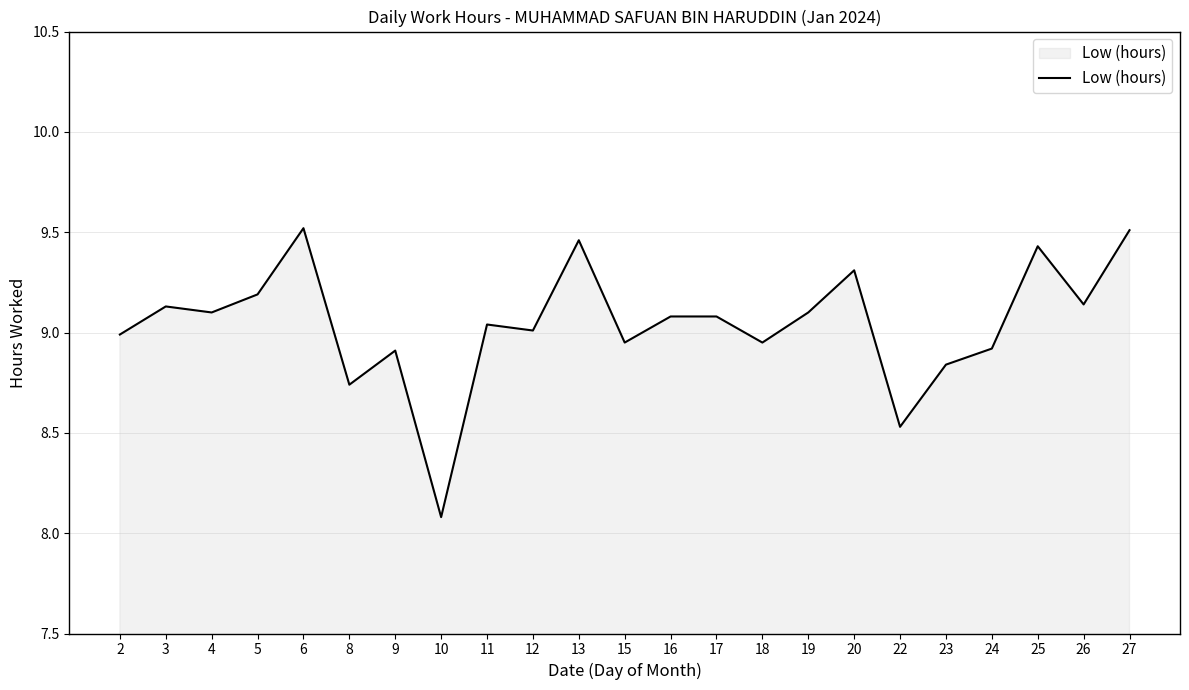

What is the difference between the maximum and minimum values?

1.4